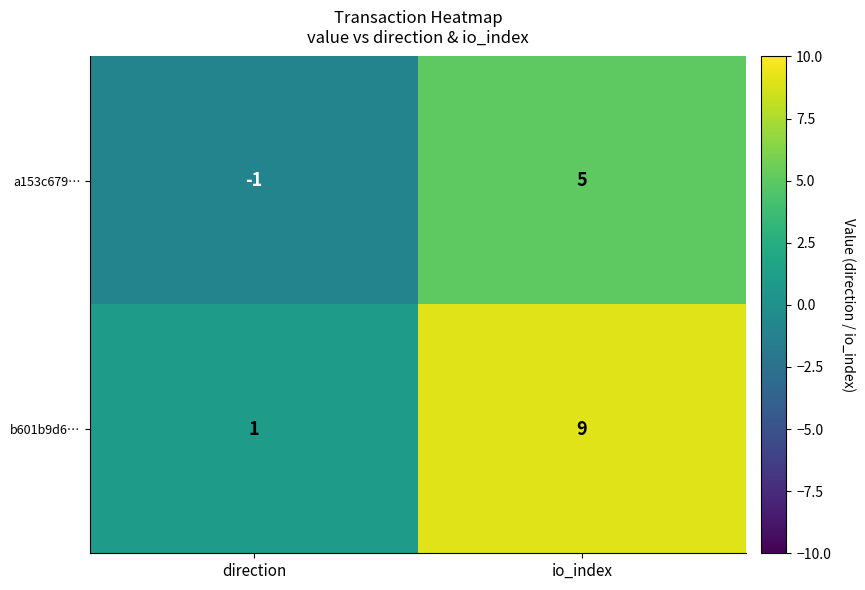

How many values in a153c679… are above zero?

1